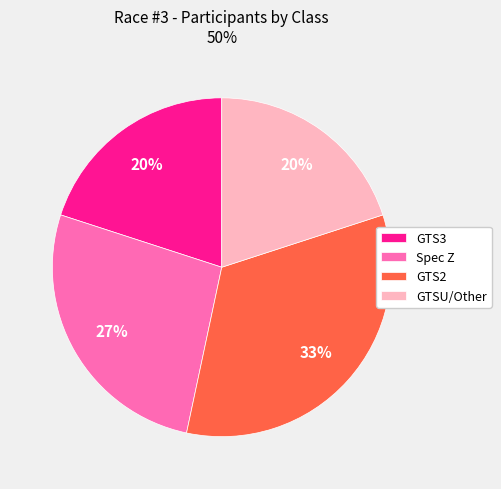

Is the sum of GTSU/Other and GTS3 greater than half?

No